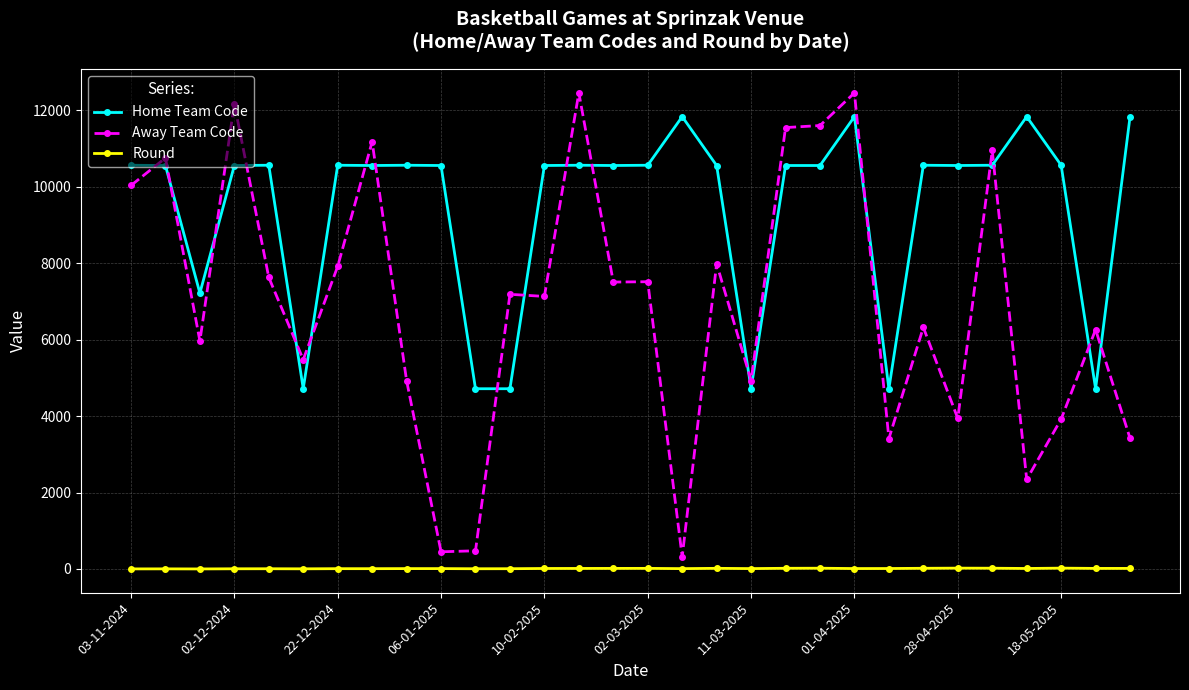

What is the average value of the Round series?

11